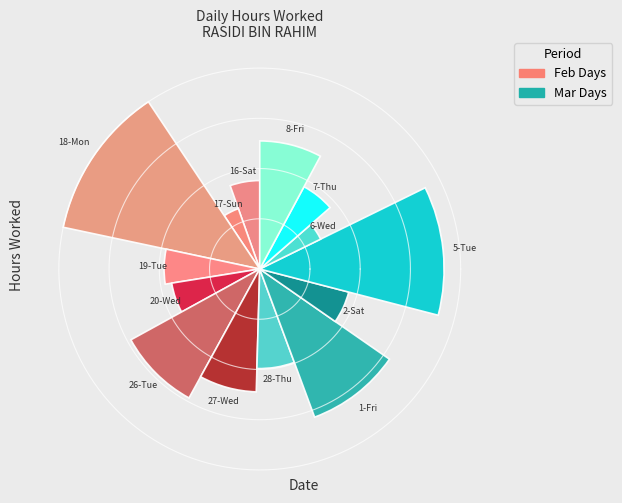

How many segments does this pie chart have?

14